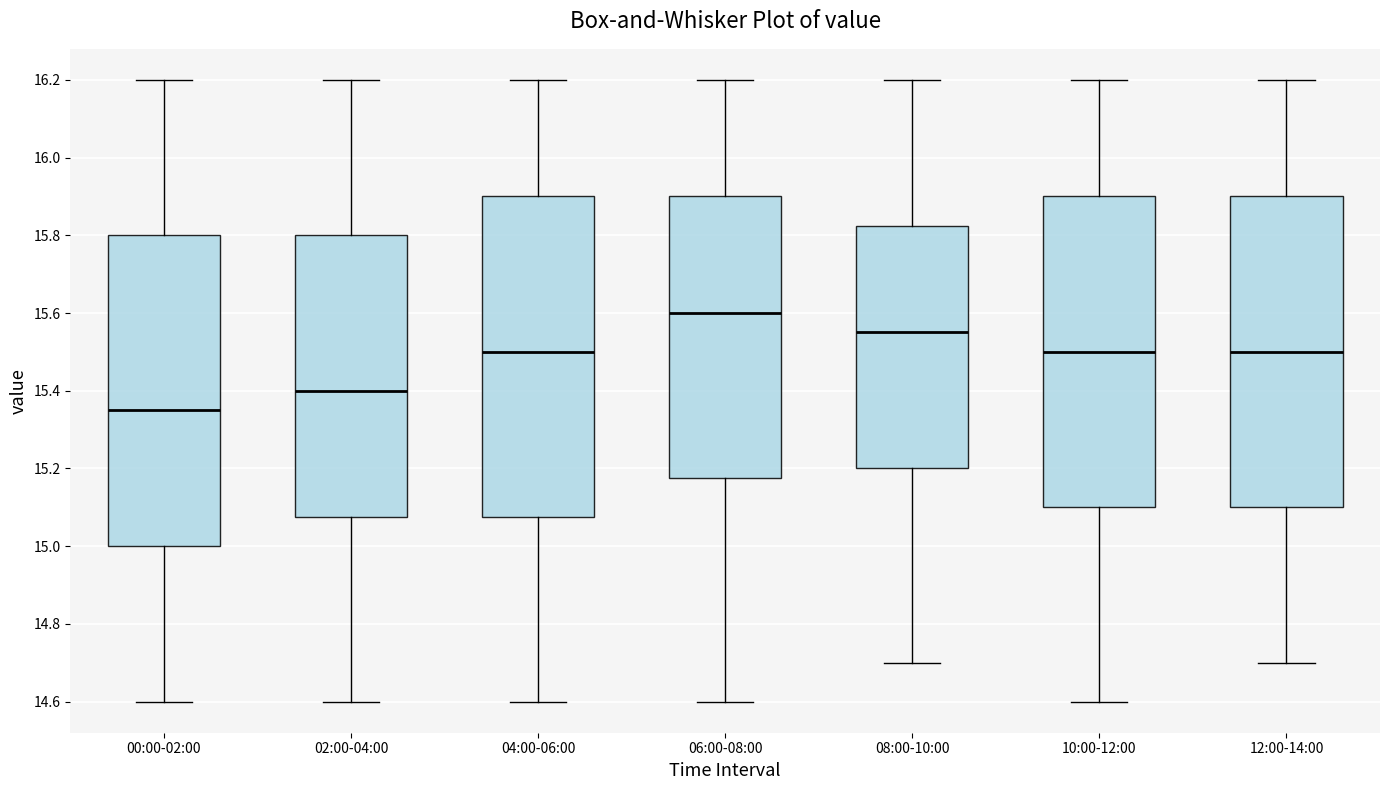

Reading left to right, read every box against the y-axis: the position of its median line, the range the box covers, and the ends of its whiskers. The values are not printed on the chart, so give them approximately, as read against the axis.

00:00-02:00: median 15.36, box 15.00 to 15.80, whiskers 14.60 to 16.20
02:00-04:00: median 15.40, box 15.08 to 15.80, whiskers 14.60 to 16.20
04:00-06:00: median 15.50, box 15.08 to 15.90, whiskers 14.60 to 16.20
06:00-08:00: median 15.60, box 15.18 to 15.90, whiskers 14.60 to 16.20
08:00-10:00: median 15.56, box 15.20 to 15.82, whiskers 14.70 to 16.20
10:00-12:00: median 15.50, box 15.10 to 15.90, whiskers 14.60 to 16.20
12:00-14:00: median 15.50, box 15.10 to 15.90, whiskers 14.70 to 16.20